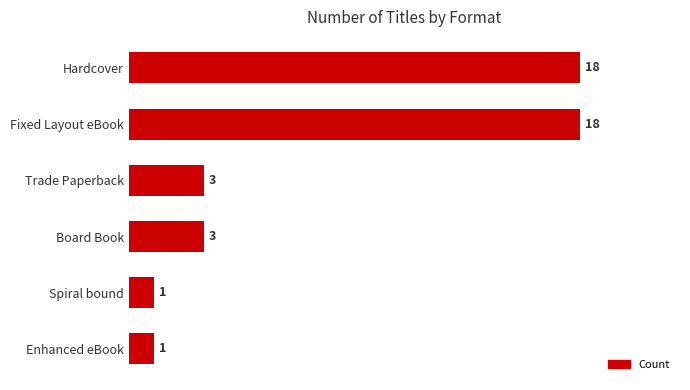

What is the difference between the maximum and minimum values?

17